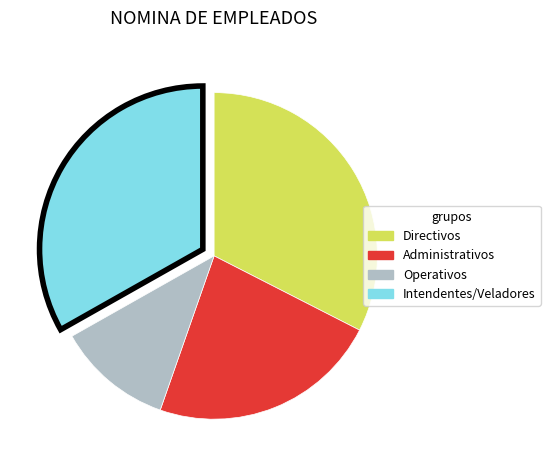

Does Operativos represent more than half of the total?

No